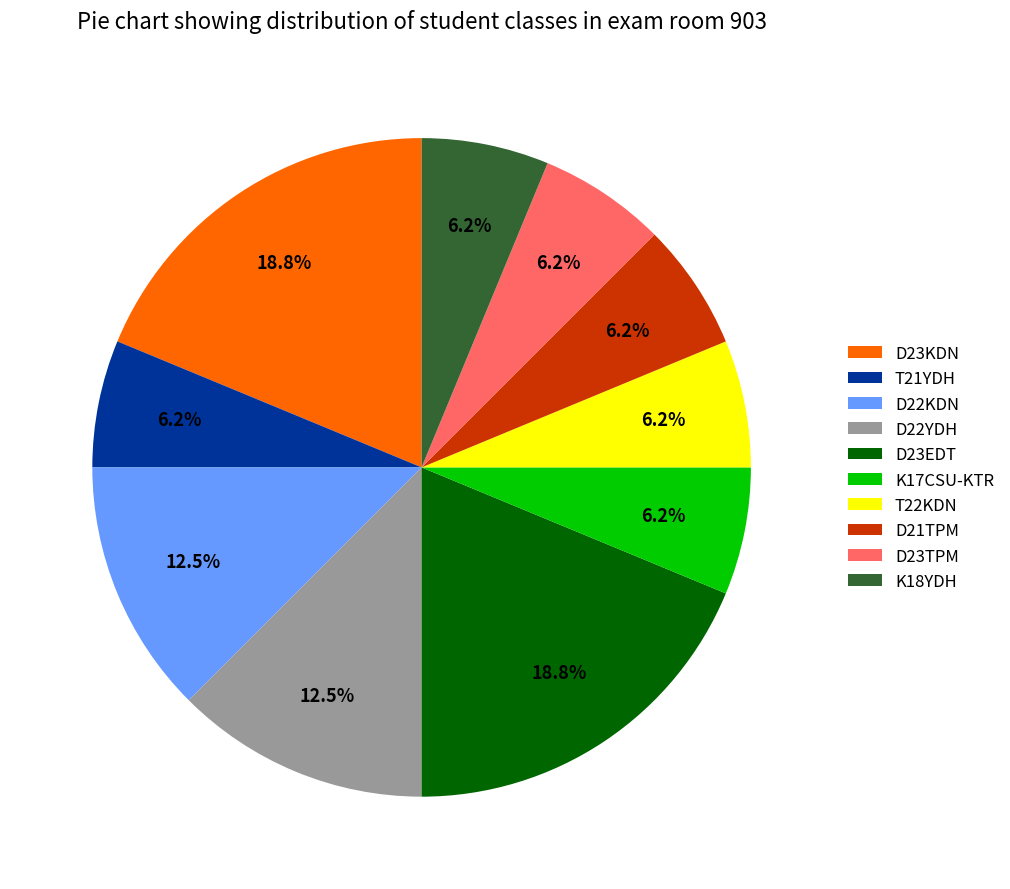

Combined, do K17CSU-KTR and K18YDH account for over 50%?

No